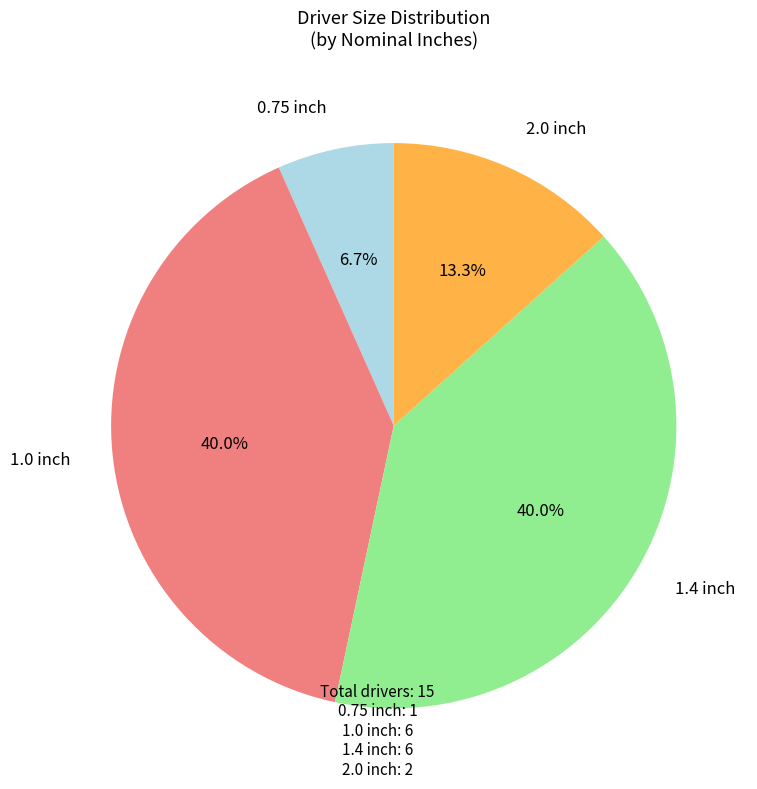

To the nearest percent, what is the difference between the largest and smallest slice percentages?

33%